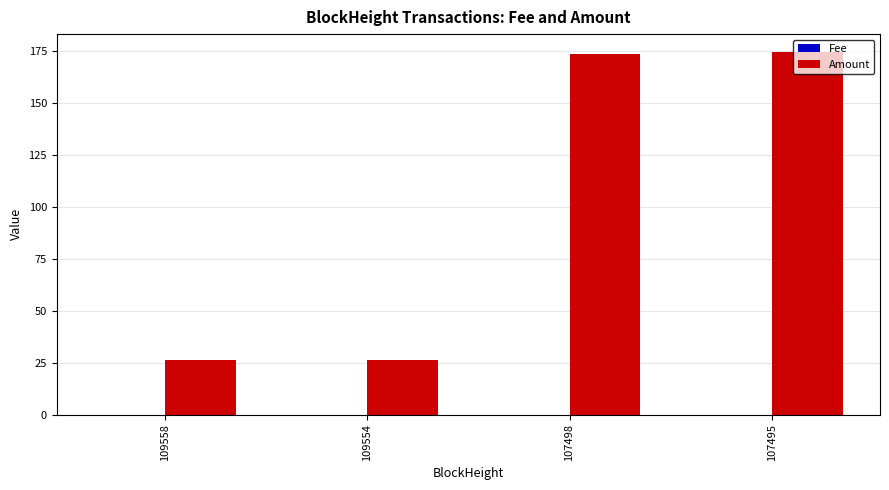

Where is Amount nearest to the value 100?

107498